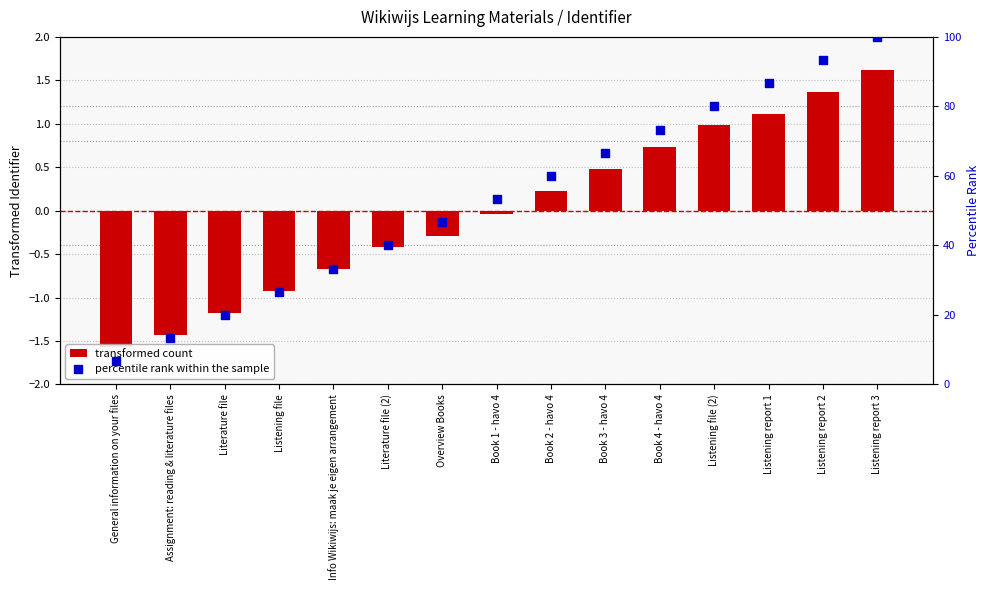

At which category is the sum across all series the highest?

Listening report 3